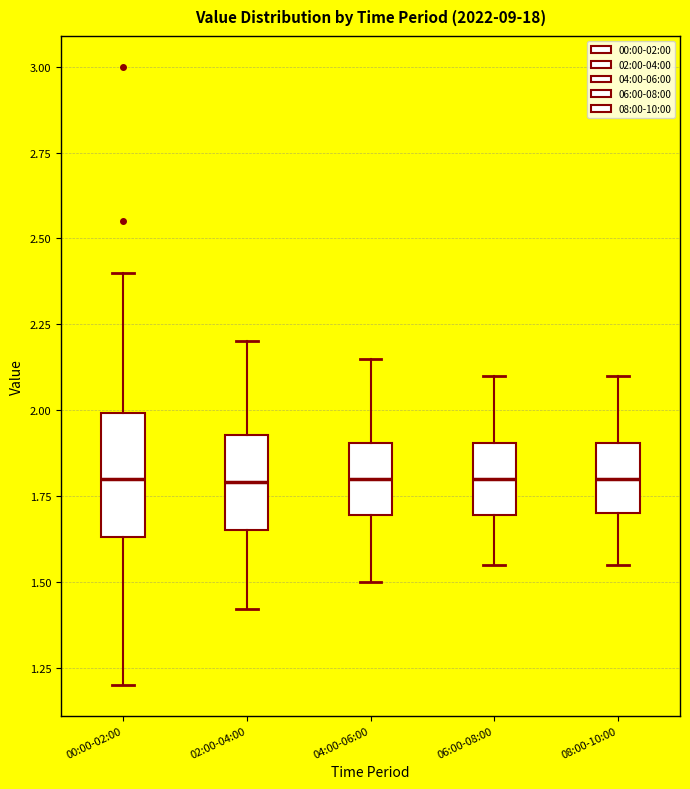

Reading left to right, transcribe this box plot: for each box, give where its median line is, the range the box spans, and where its two whiskers end, as read against the y-axis. The values are not printed on the chart, so give them approximately, as read against the axis.

00:00-02:00: median 1.80, box 1.65 to 2.00, whiskers 1.20 to 2.40
02:00-04:00: median 1.80, box 1.65 to 1.95, whiskers 1.40 to 2.20
04:00-06:00: median 1.80, box 1.70 to 1.90, whiskers 1.50 to 2.15
06:00-08:00: median 1.80, box 1.70 to 1.90, whiskers 1.55 to 2.10
08:00-10:00: median 1.80, box 1.70 to 1.90, whiskers 1.55 to 2.10